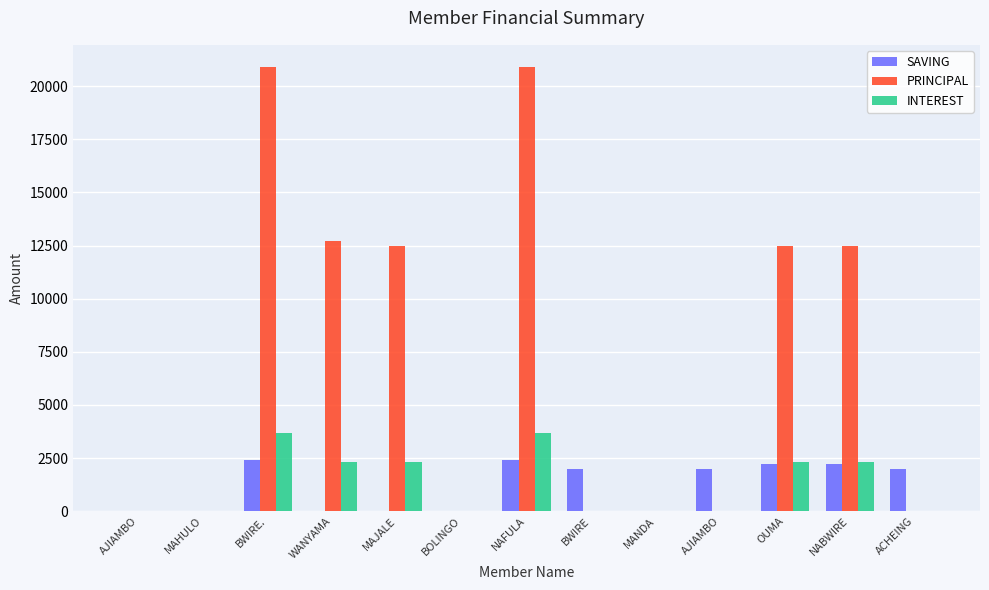

At which label does SAVING first exceed 2000?

BWIRE.